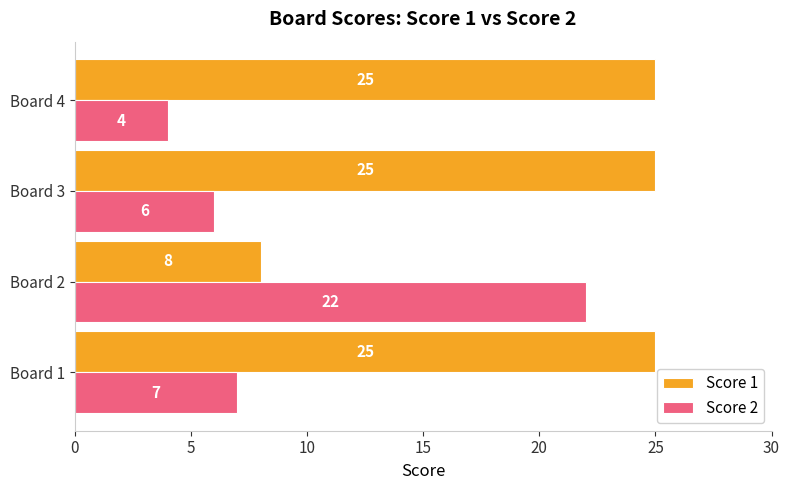

At which category is the sum across all series the highest?

Board 1